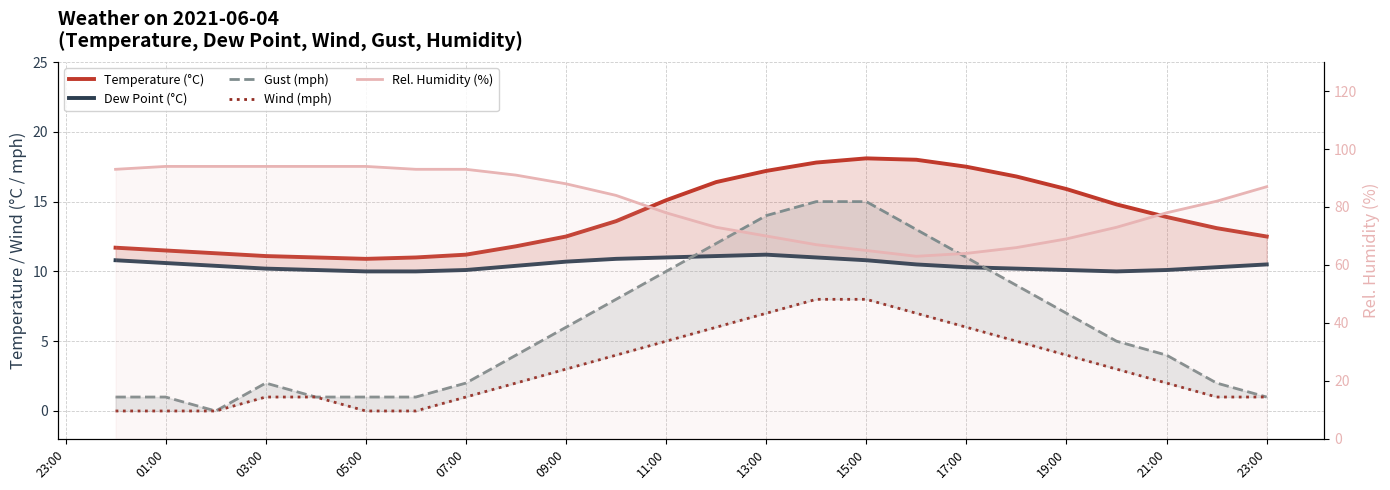

What is the label of the 5th point from the right?

19:00